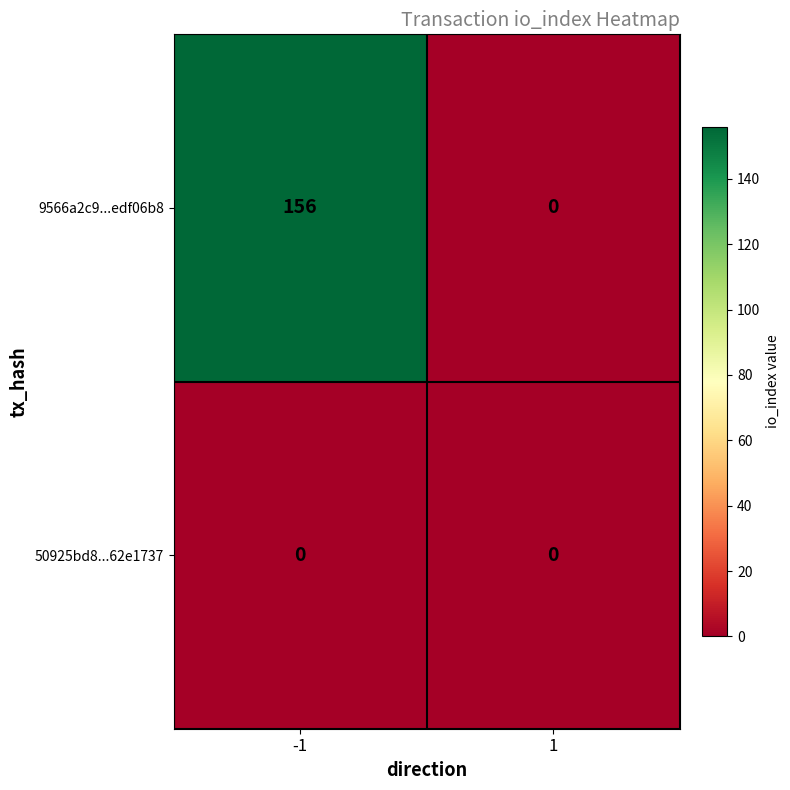

The 50925bd8...62e1737 series shows 0 at -1. True or false?

True